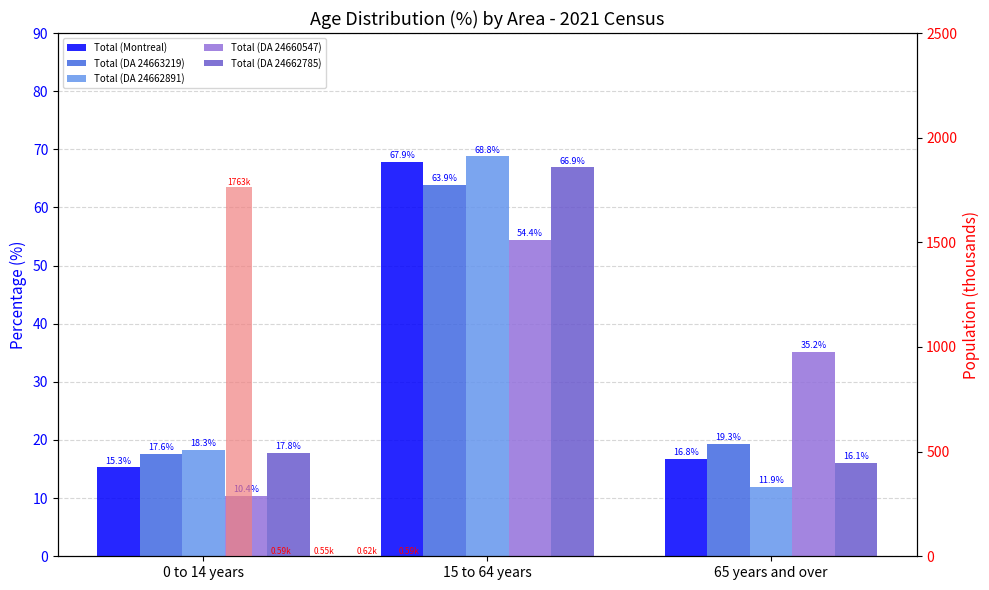

What is the highest value of the Total (DA 24660547) series?

54.4